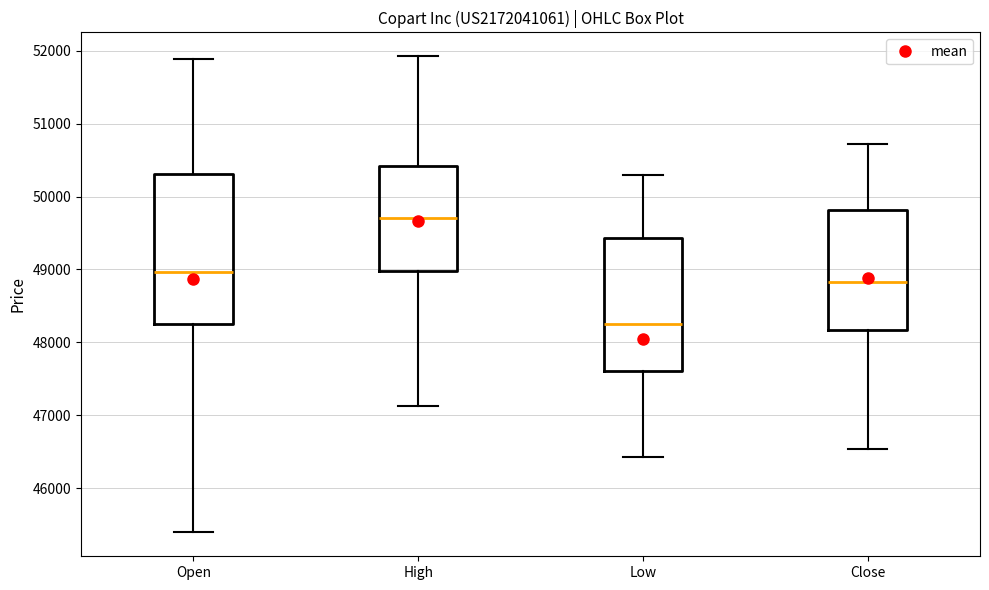

Reading left to right, read every box against the y-axis: the position of its median line, the range the box covers, and the ends of its whiskers. The values are not printed on the chart, so give them approximately, as read against the axis.

Open: median 49000, box 48300 to 50300, whiskers 45400 to 51900
High: median 49700, box 49000 to 50400, whiskers 47100 to 51900
Low: median 48300, box 47600 to 49400, whiskers 46400 to 50300
Close: median 48800, box 48200 to 49800, whiskers 46500 to 50700